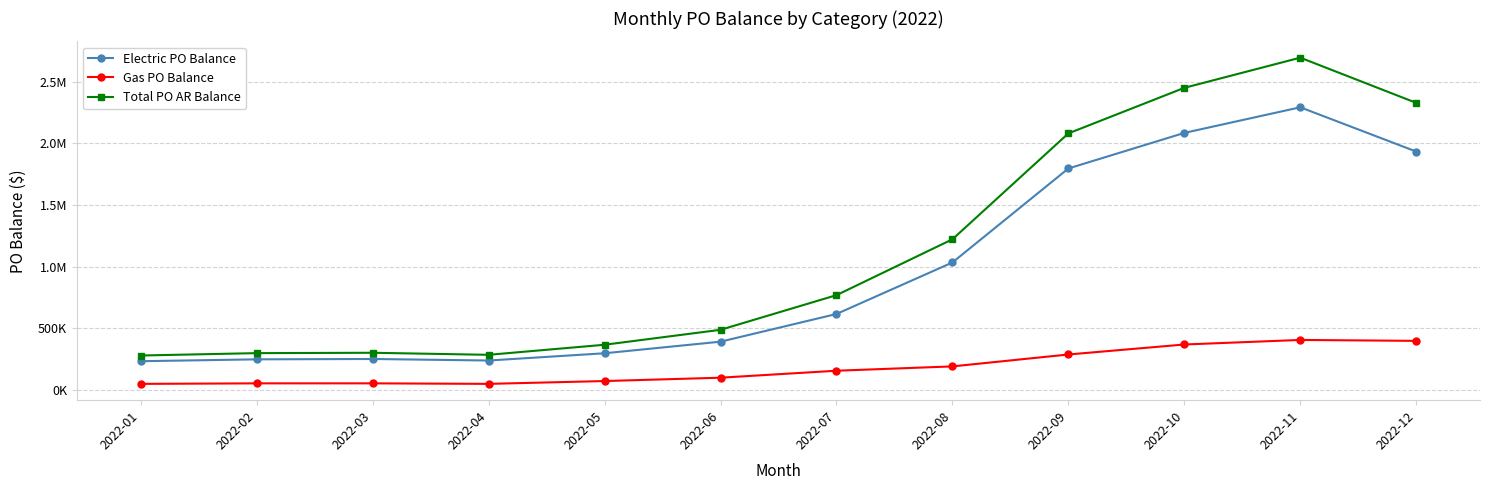

Reading left to right, list all the values displayed in this chart.

Electric PO Balance: 2022-01=230435.7	2022-02=245620.5	2022-03=248527.9	2022-04=236065.7	2022-05=294996.9	2022-06=389135.5	2022-07=614150.3	2022-08=1032843.0	2022-09=1796708.7	2022-10=2085837.4	2022-11=2294012.3	2022-12=1934198.1
Gas PO Balance: 2022-01=46278.1	2022-02=50469.6	2022-03=50504.4	2022-04=46350.1	2022-05=69222.5	2022-06=96443.5	2022-07=153053.6	2022-08=188309.5	2022-09=285047.1	2022-10=366284.4	2022-11=403283.5	2022-12=395783.0
Total PO AR Balance: 2022-01=276713.8	2022-02=296090.1	2022-03=299032.3	2022-04=282415.9	2022-05=364219.4	2022-06=485578.9	2022-07=767203.9	2022-08=1221152.4	2022-09=2081755.8	2022-10=2452121.9	2022-11=2697295.8	2022-12=2329981.0